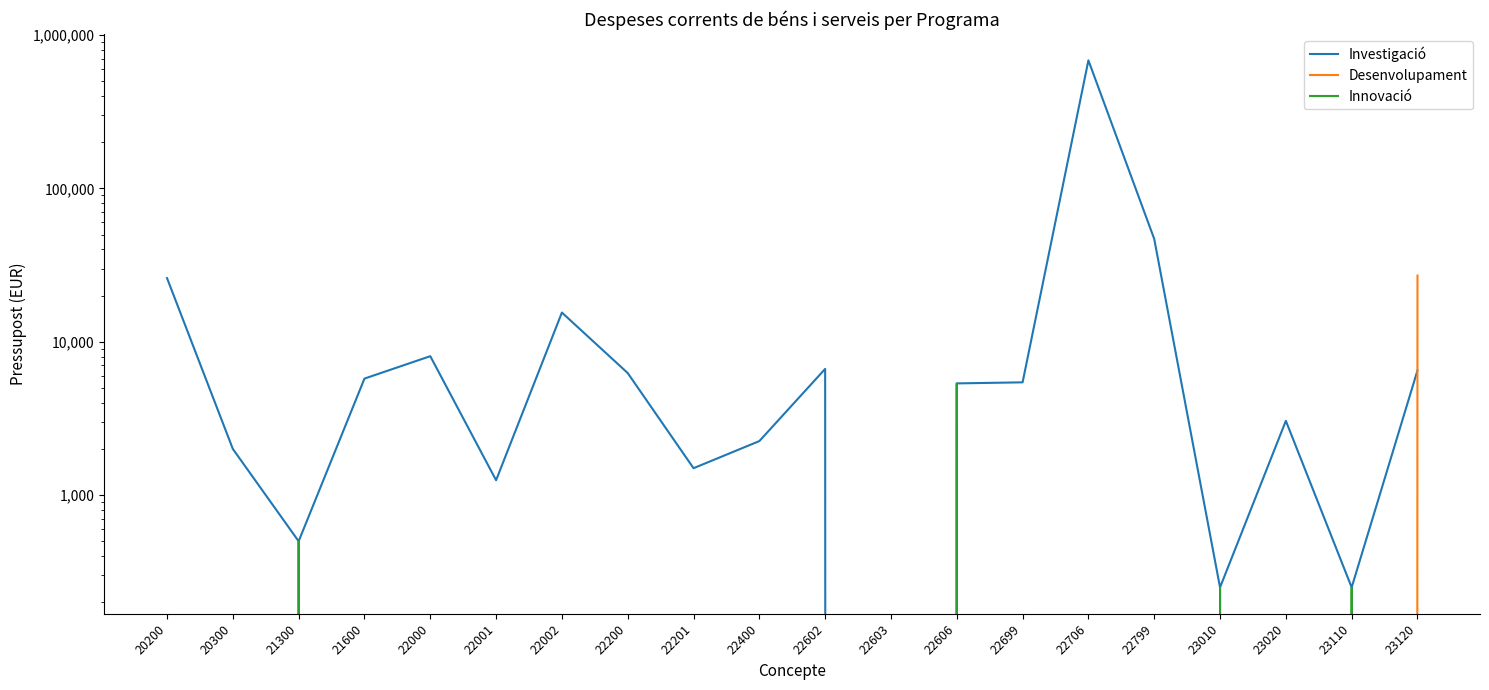

What is the difference between the highest and lowest values at 20300?

2000.0